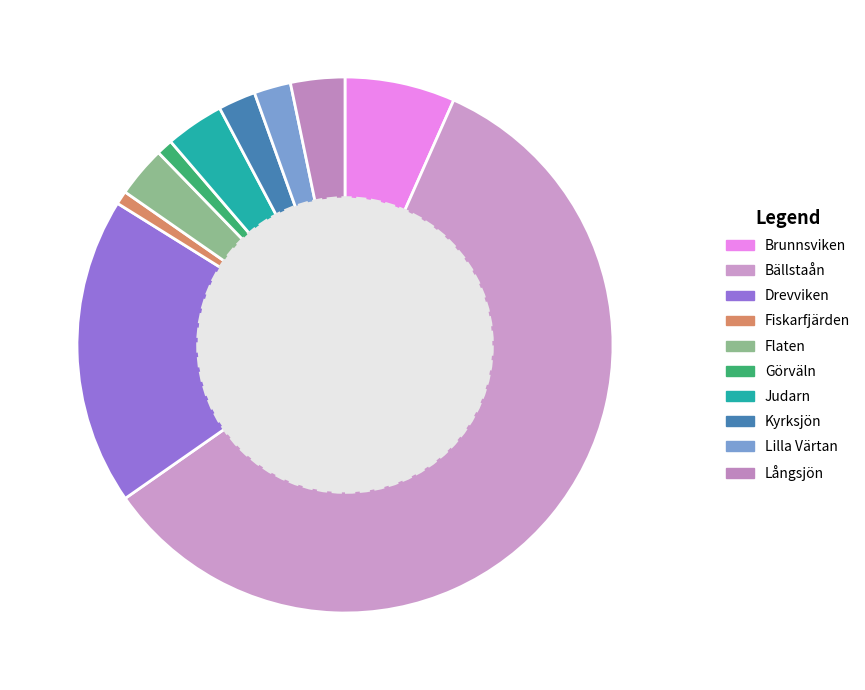

How many segments does this pie chart have?

10